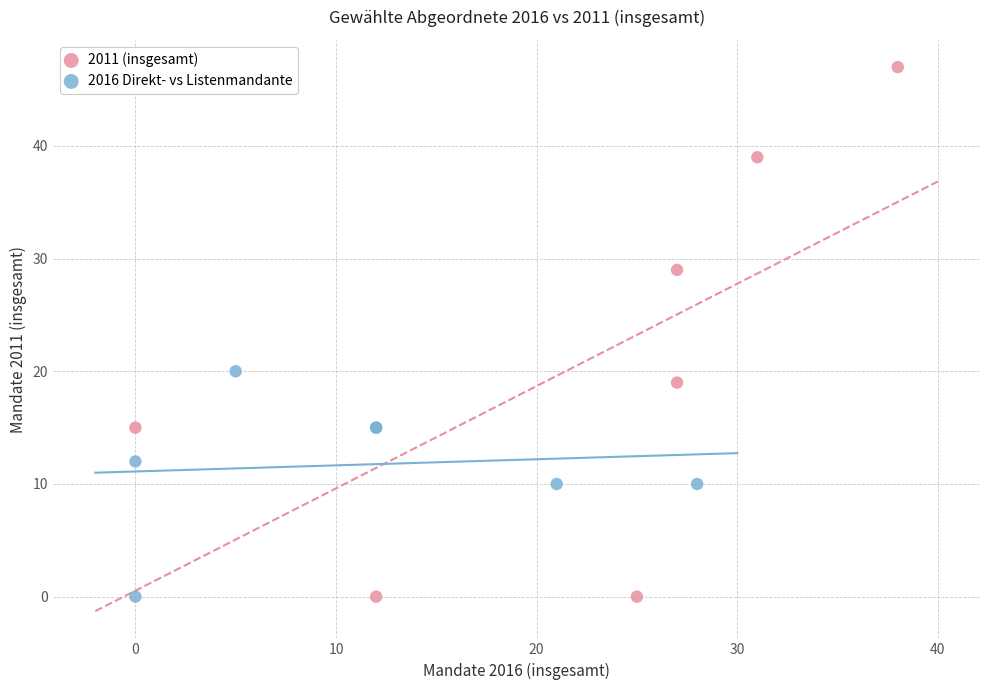

What are all the series names shown in the legend?

2011 (insgesamt), 2016 Direkt- vs Listenmandante